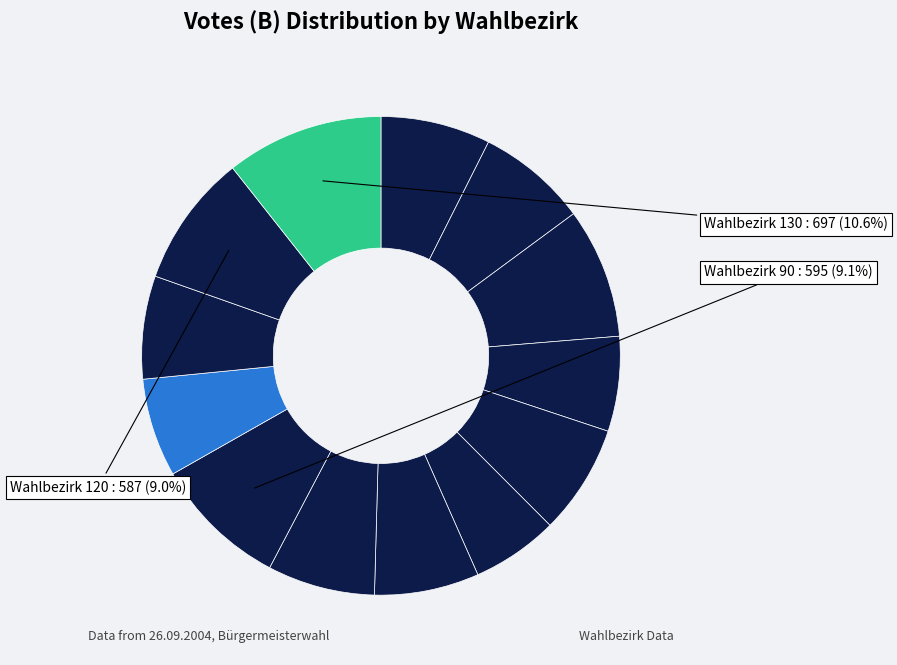

To the nearest percent, what is the difference between the largest and smallest slice percentages?

5%